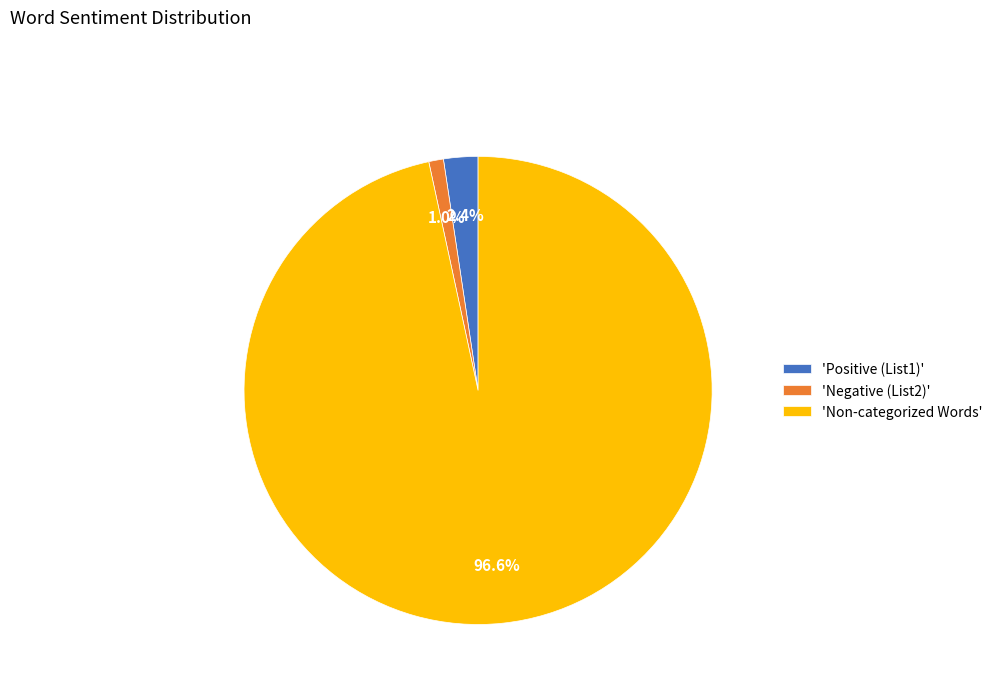

What is the largest slice in the pie chart?

'Non-categorized Words'